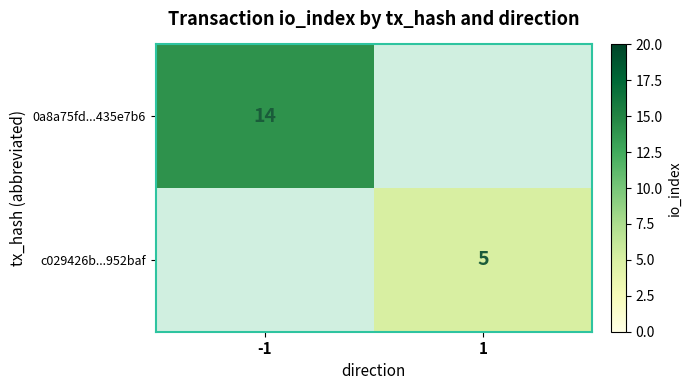

The value of c029426b...952baf at 1 is 8. True or false?

False